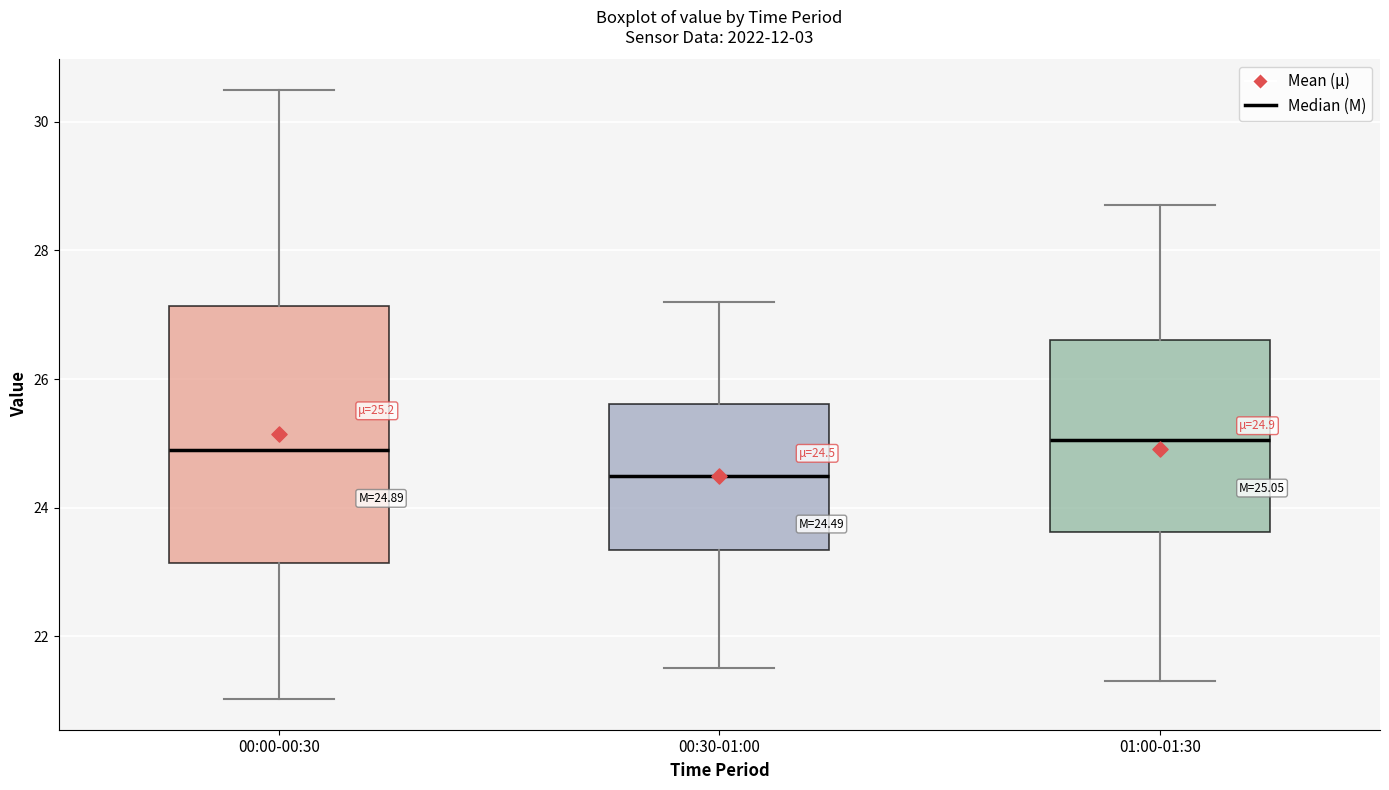

Which box is the tallest, from its lower edge to its upper edge?

00:00-00:30